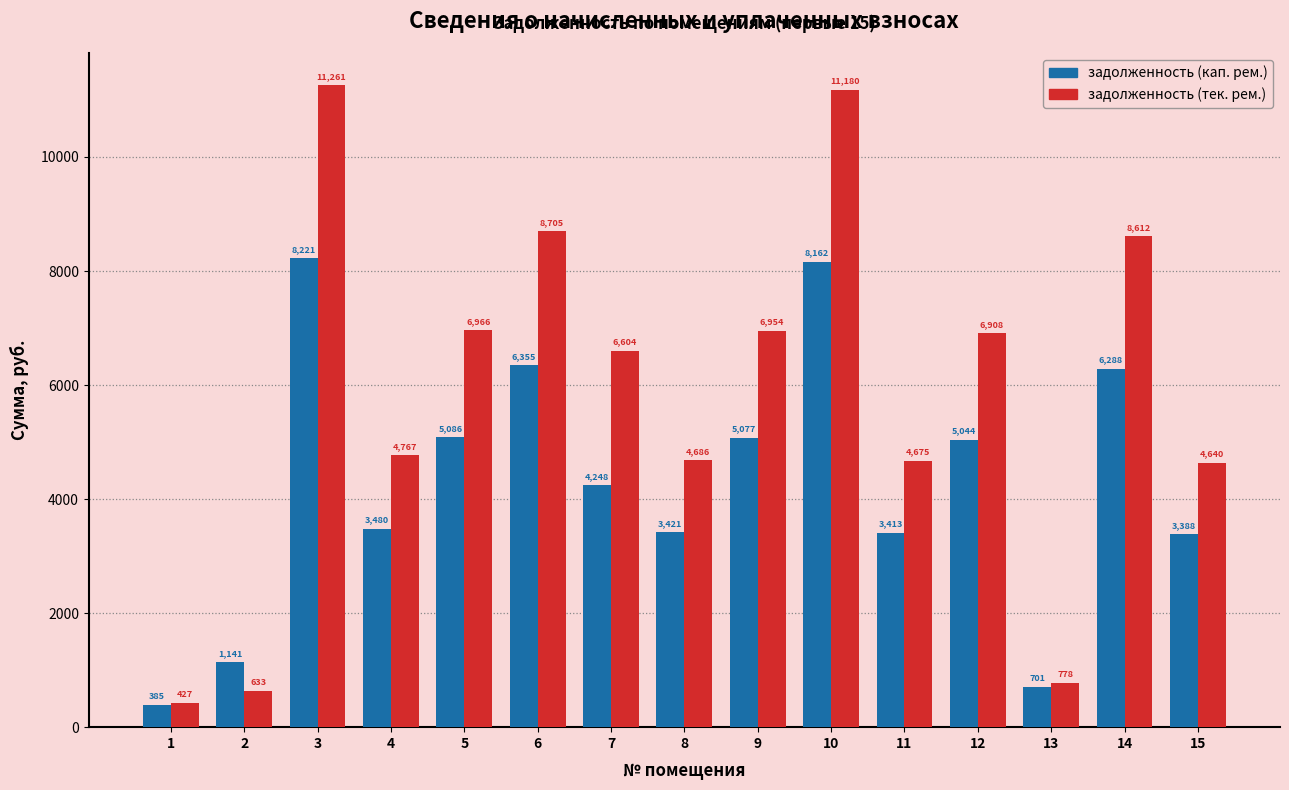

How many values in the задолженность (тек. рем.) series exceed 6603?

8